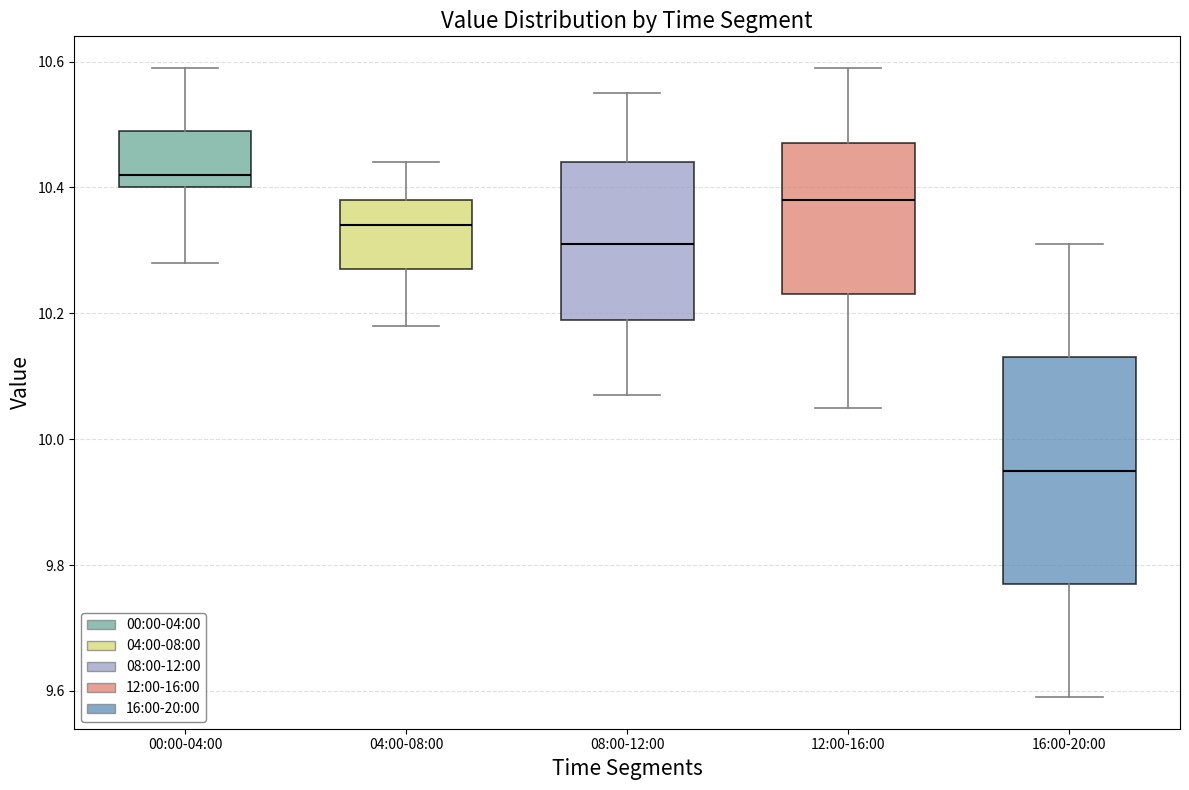

Comparing the boxes themselves (not the whiskers), which one is the tallest?

16:00-20:00